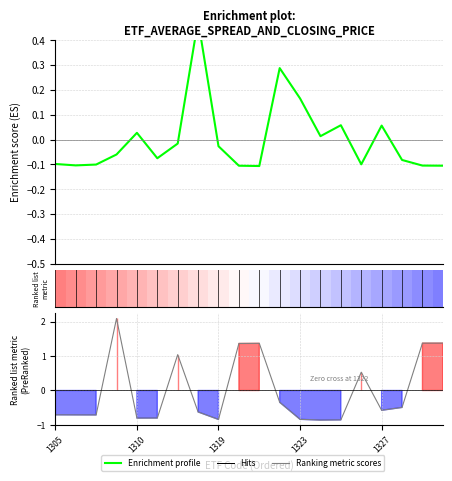

Does the chart have visible grid lines?

Yes